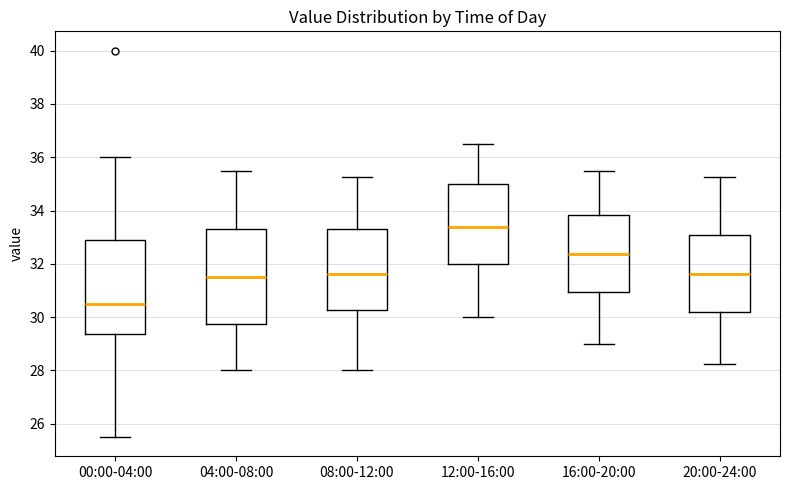

Reading left to right, transcribe this box plot: for each box, give where its median line is, the range the box spans, and where its two whiskers end, as read against the y-axis. The values are not printed on the chart, so give them approximately, as read against the axis.

00:00-04:00: median 30.6, box 29.4 to 32.8, whiskers 25.6 to 36.0
04:00-08:00: median 31.6, box 29.8 to 33.4, whiskers 28.0 to 35.6
08:00-12:00: median 31.6, box 30.2 to 33.4, whiskers 28.0 to 35.2
12:00-16:00: median 33.4, box 32.0 to 35.0, whiskers 30.0 to 36.6
16:00-20:00: median 32.4, box 31.0 to 33.8, whiskers 29.0 to 35.6
20:00-24:00: median 31.6, box 30.2 to 33.0, whiskers 28.2 to 35.2